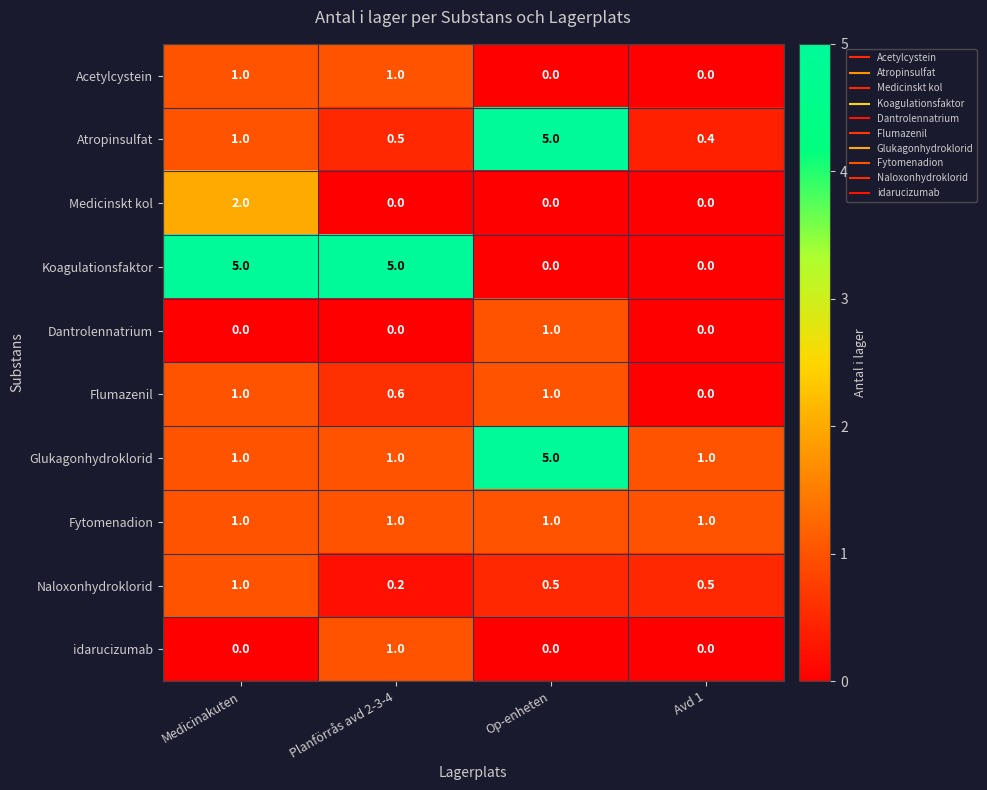

What is the difference between the Medicinskt kol values at Planförrås avd 2-3-4 and Medicinakuten?

2.0